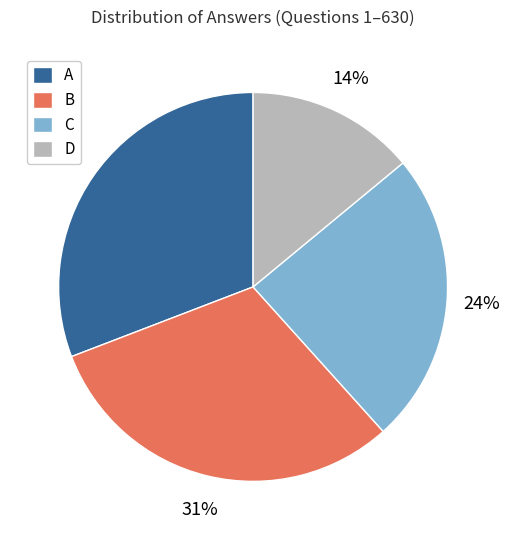

Between A and D, which is larger?

A